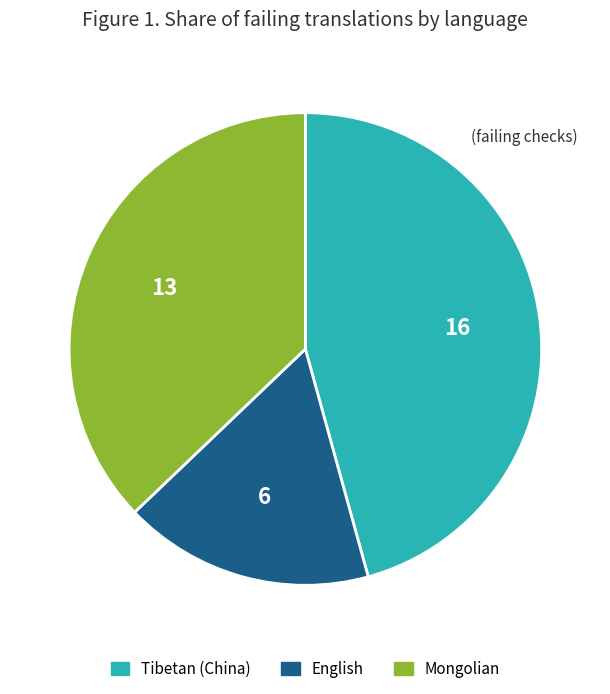

Which slice is the largest?

Tibetan (China)